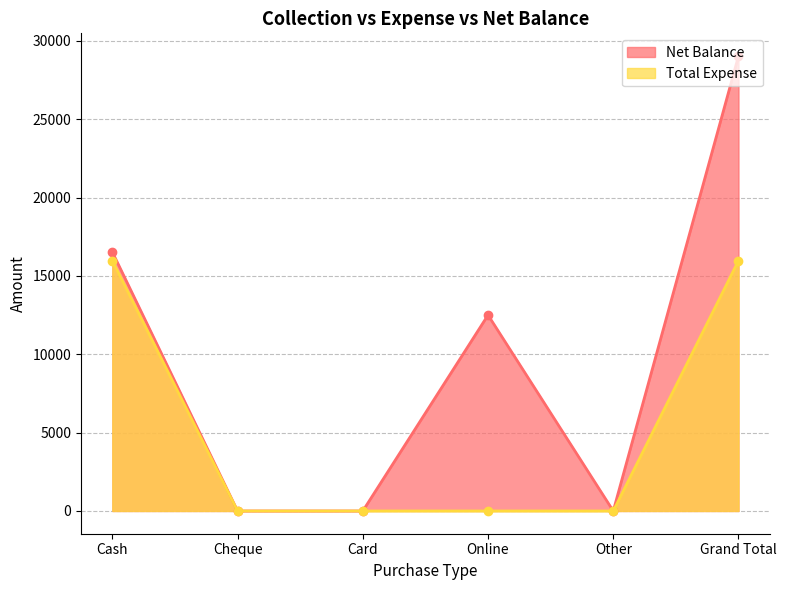

How many data points in Total Expense are above 0?

2